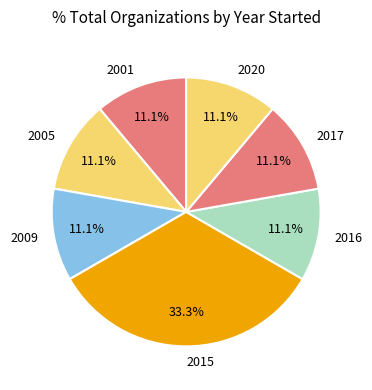

Between 2015 and 2016, which is larger?

2015